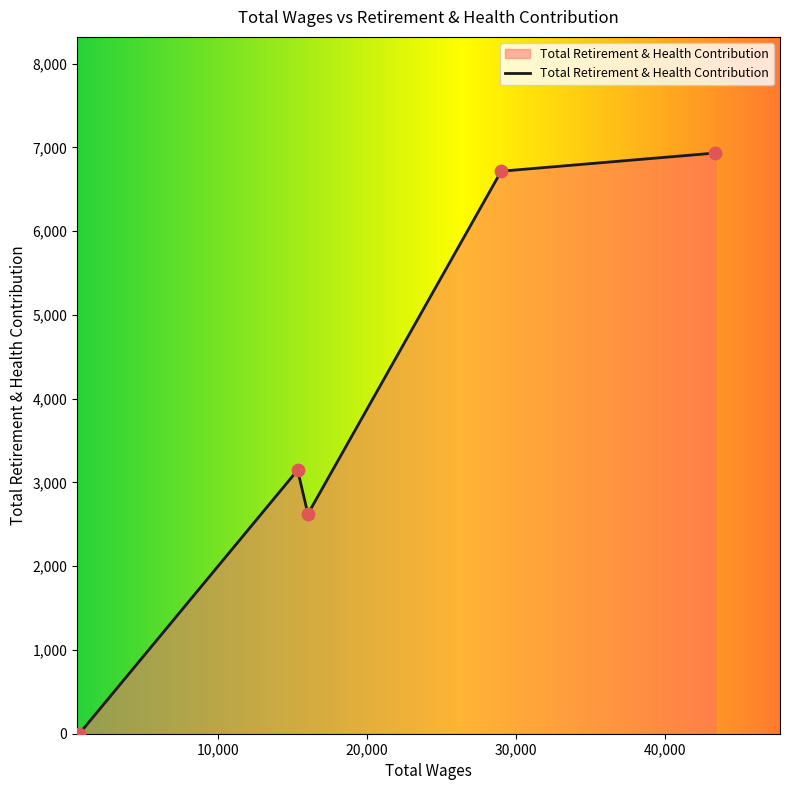

What is the average value?

3883